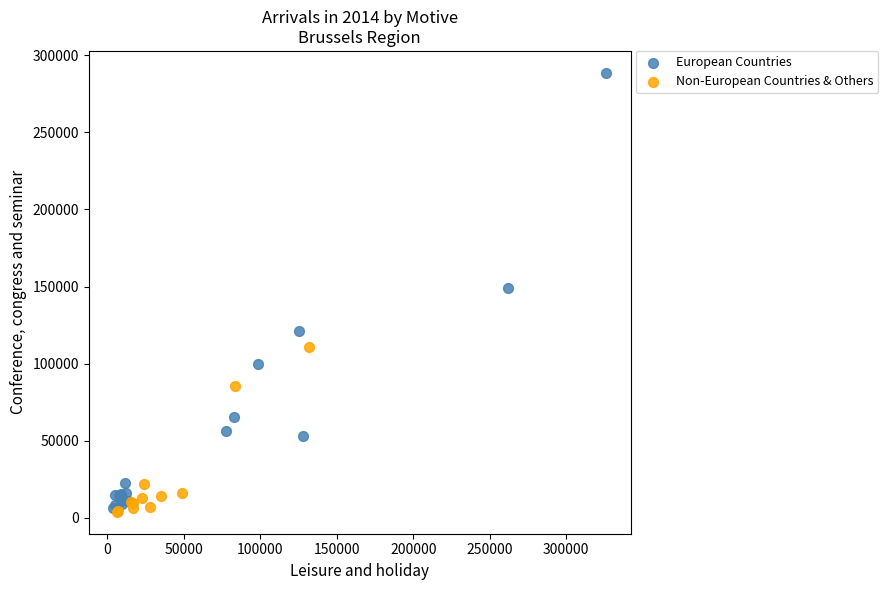

Which series contains the highest Y value?

European Countries